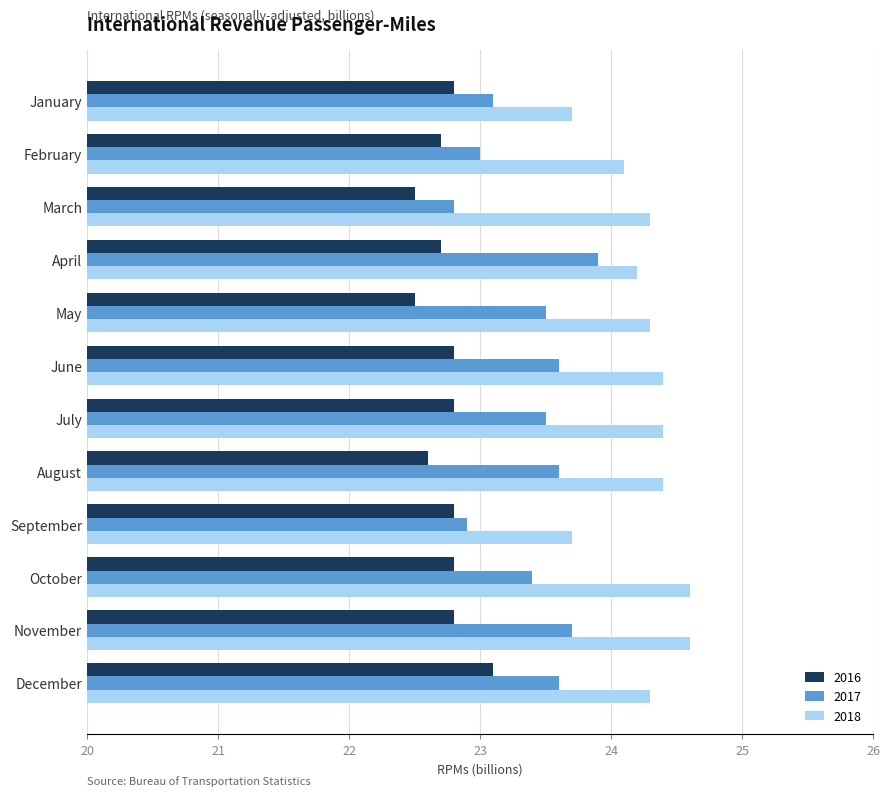

What is the approximate value of 2017 at September?

22.9